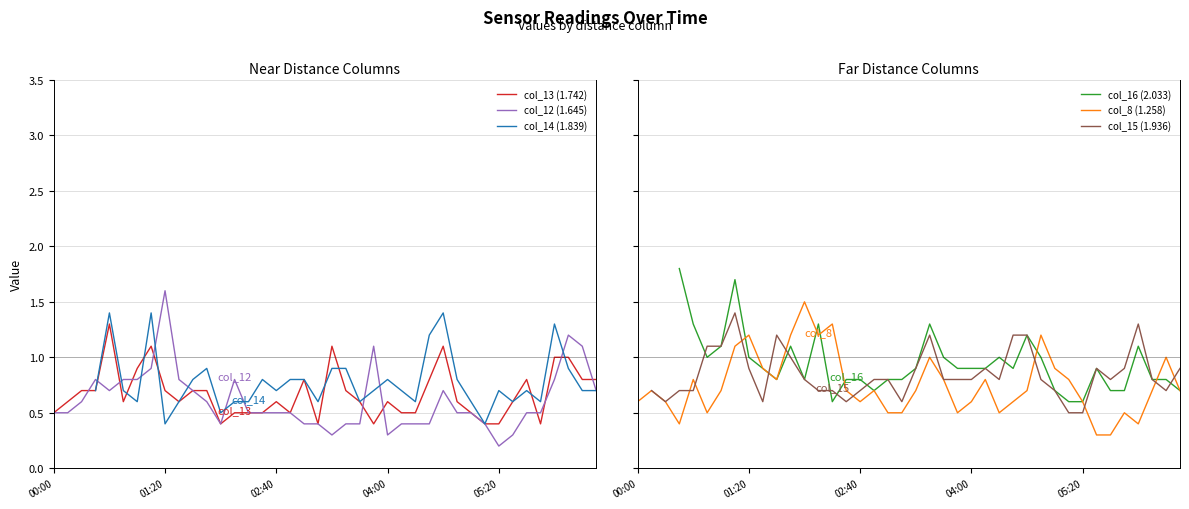

What is the maximum value for col_13 (1.742)?

1.3